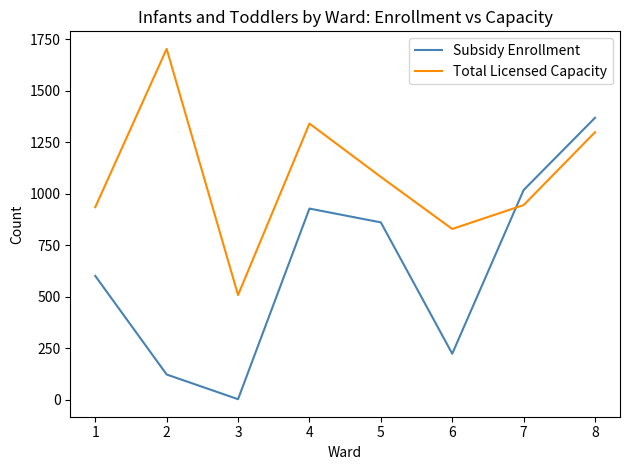

Rank the categories by Subsidy Enrollment value from highest to lowest.

8, 7, 4, 5, 1, 6, 2, 3